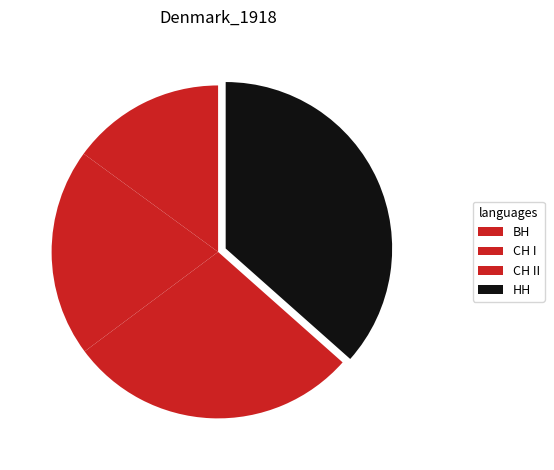

Is the sum of СН I and ВН greater than half?

No